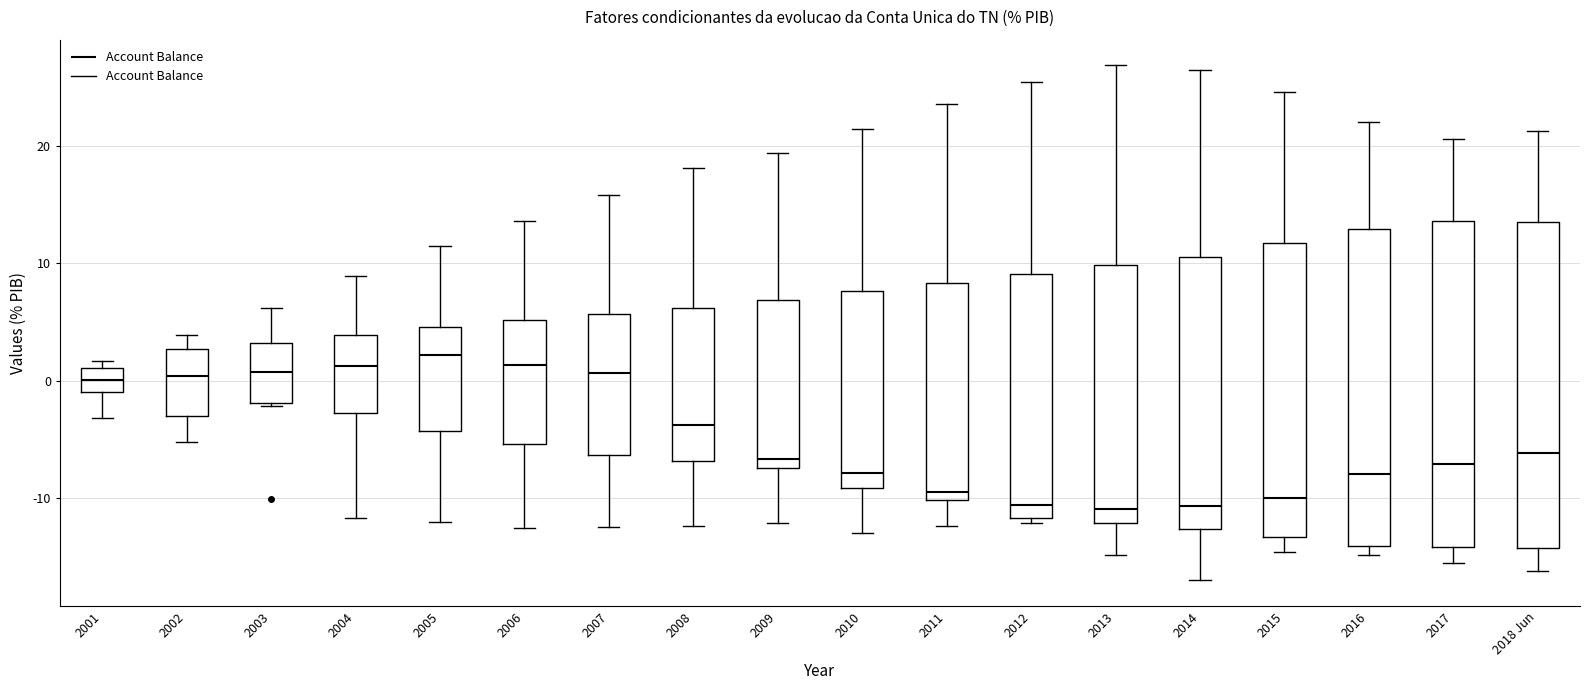

Where does the upper whisker of the box for 2003 end on the y-axis? The values are not printed on the chart, so give them approximately, as read against the axis.

6